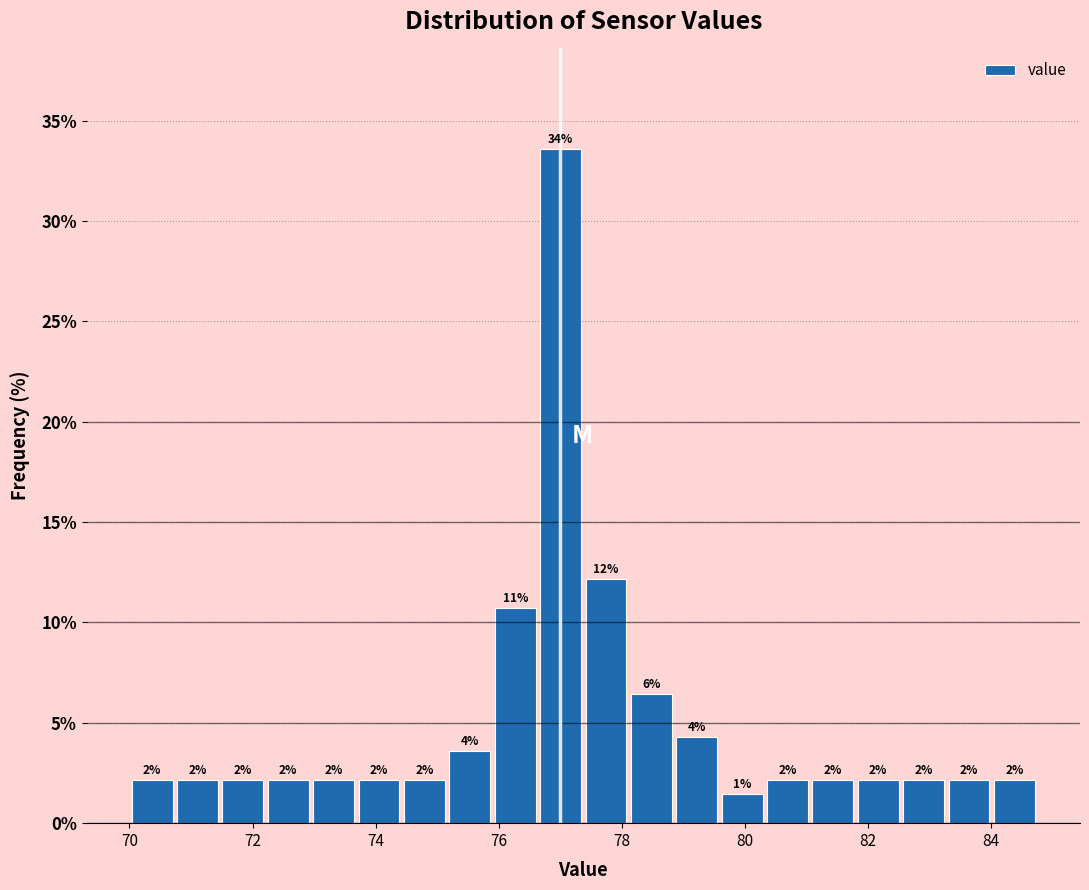

Read against the x-axis, roughly where is the centre of the tallest bar?

77.0